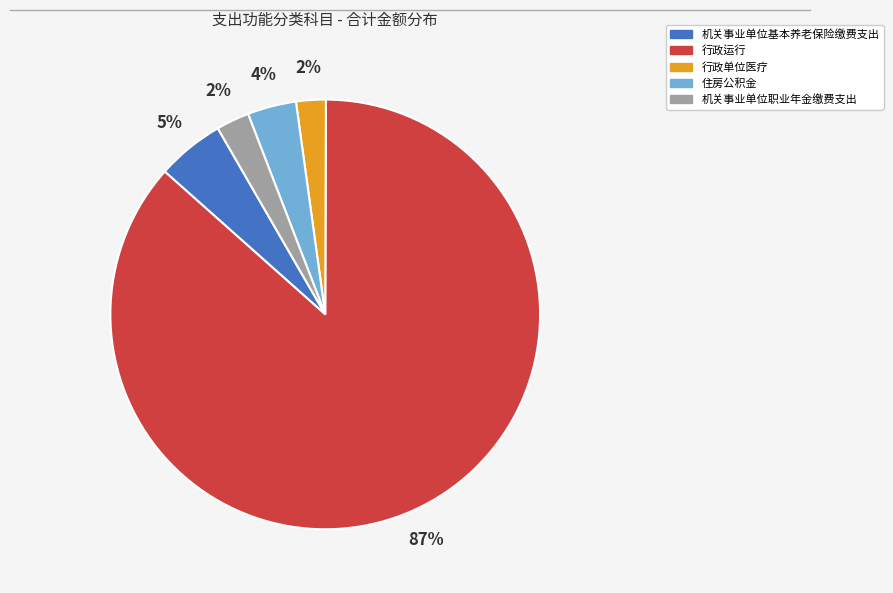

Combined, do 行政运行 and 行政单位医疗 account for over 50%?

Yes